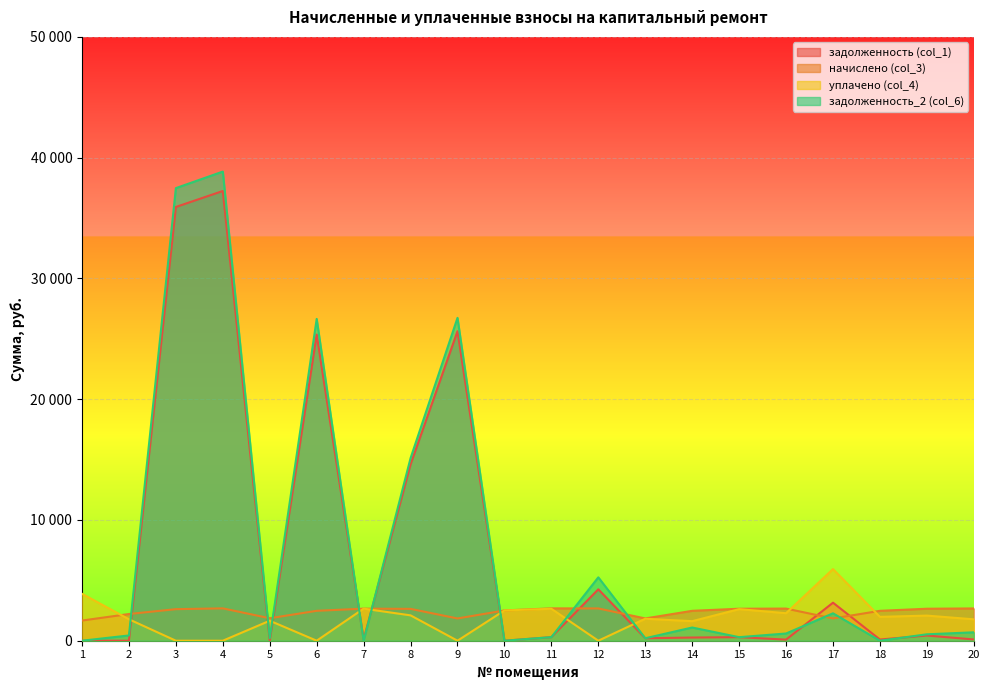

At which label does задолженность (col_1) reach its minimum?

1